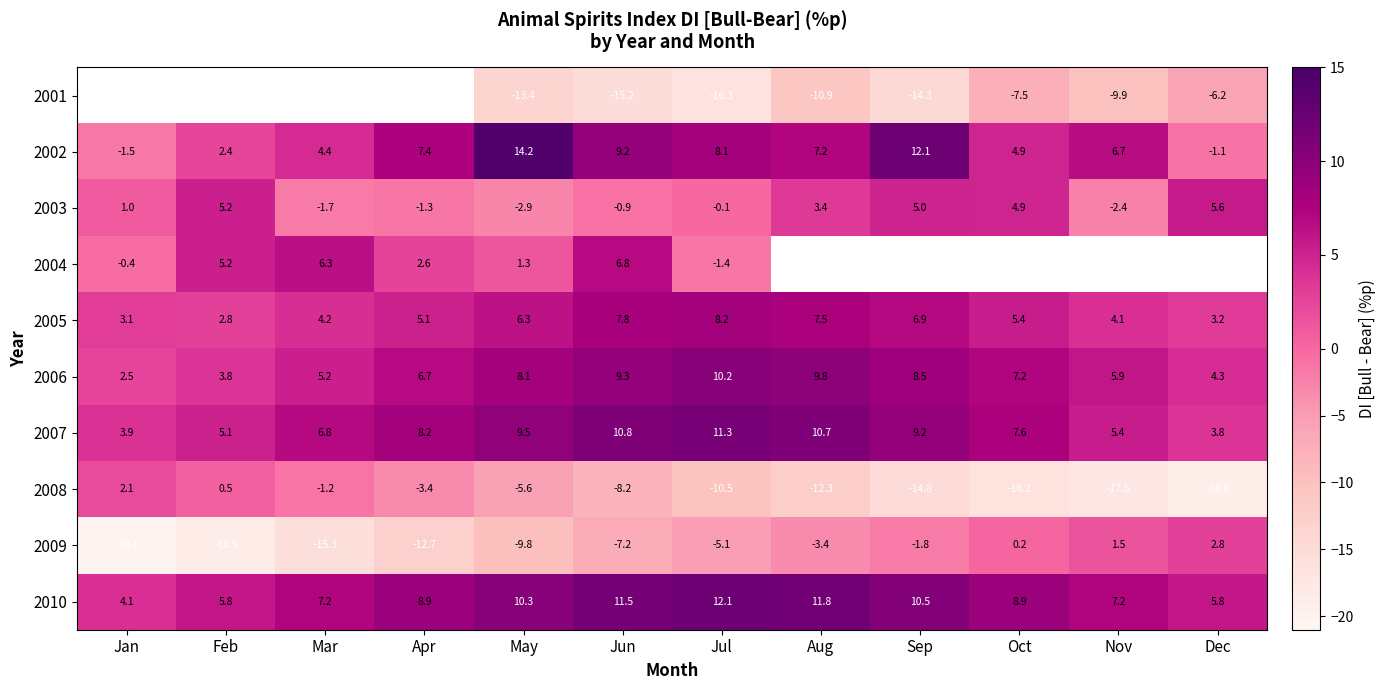

Between Jun and Mar, which is larger?

Mar